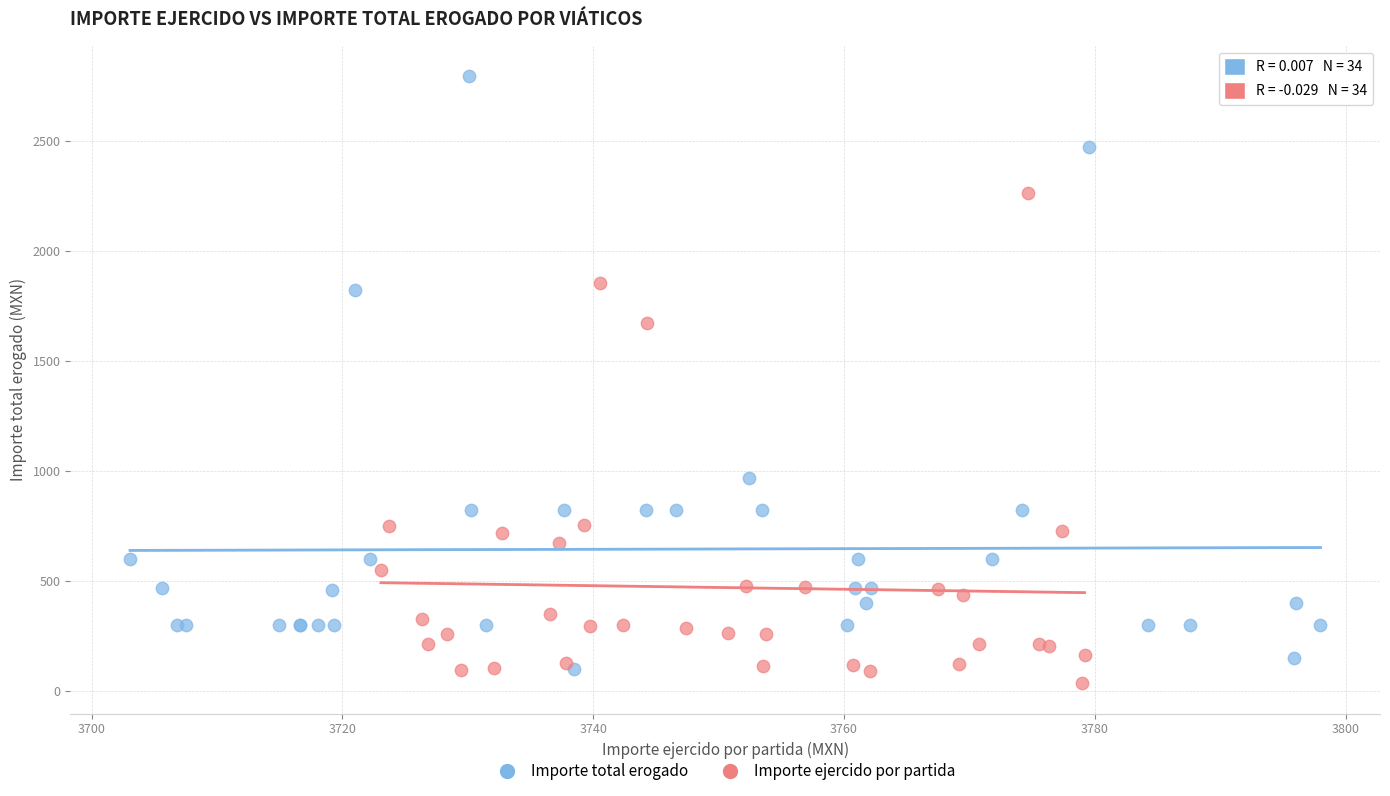

What are all the series names shown in the legend?

Importe total erogado, Importe ejercido por partida